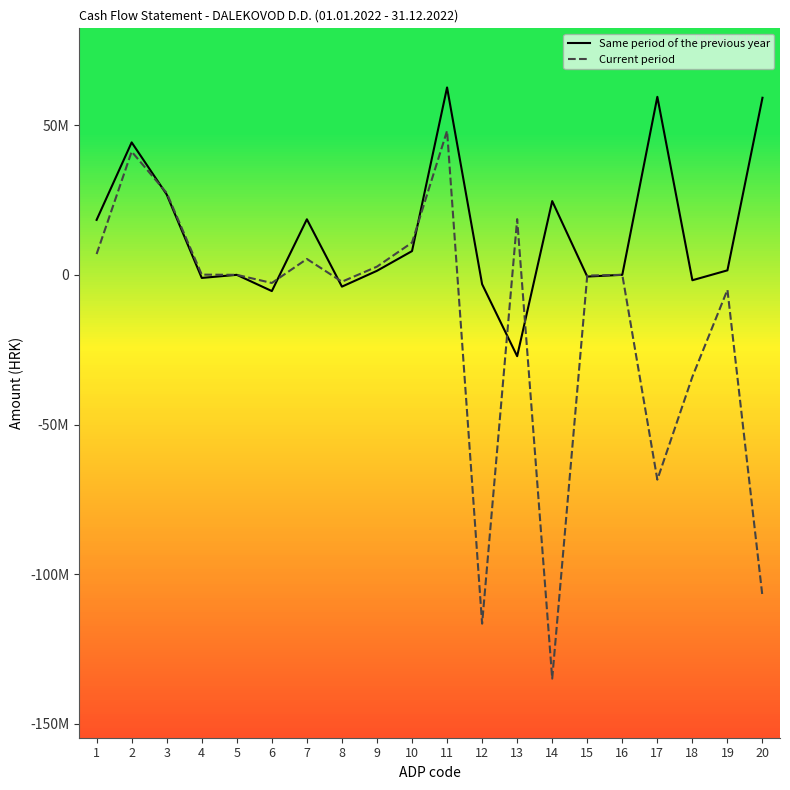

What are all the series names shown in the legend?

Same period of the previous year, Current period